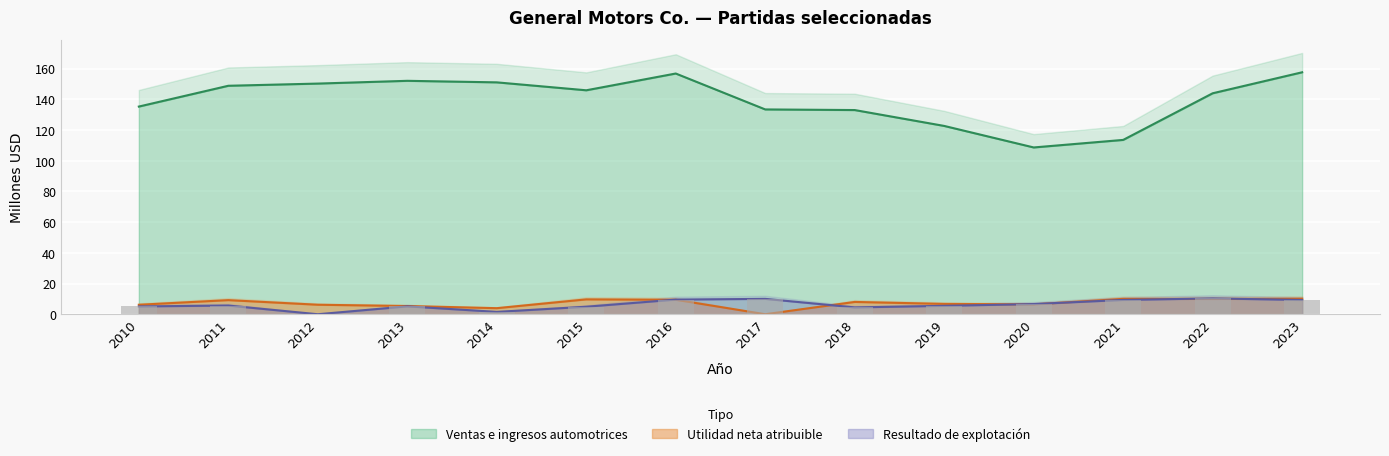

Are the bars grouped side by side (vs. stacked)?

Yes